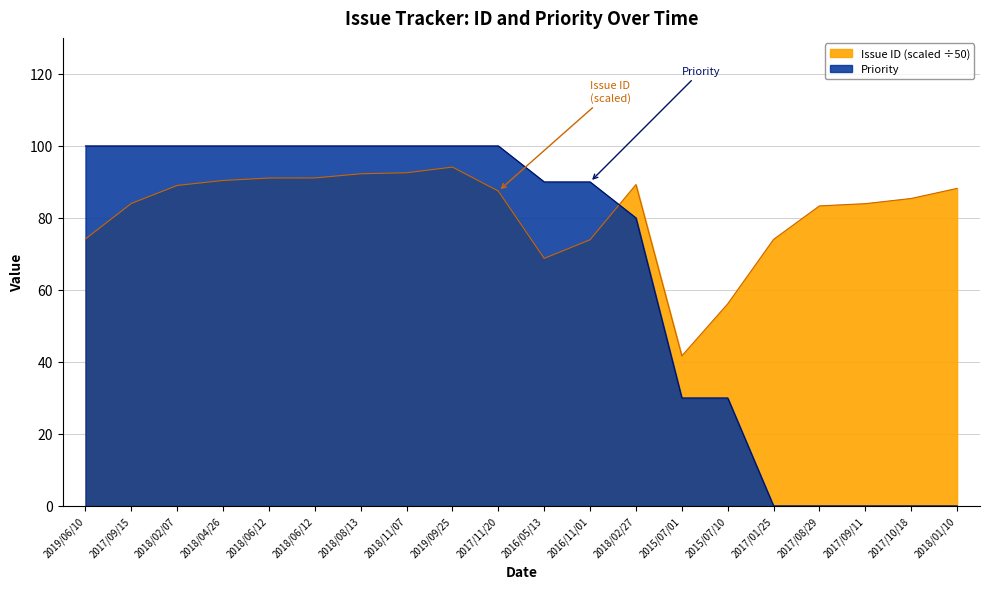

Is it true that Issue ID equals 94.6 at 2015/07/10?

False